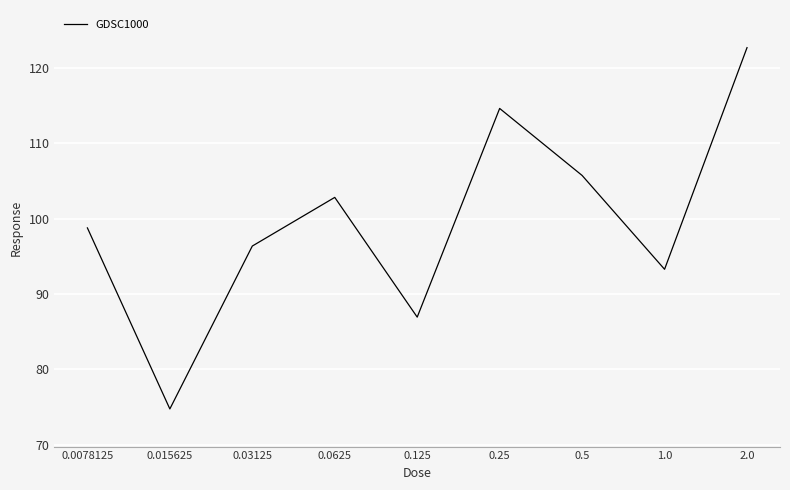

What is the minimum value shown in the chart?

74.7